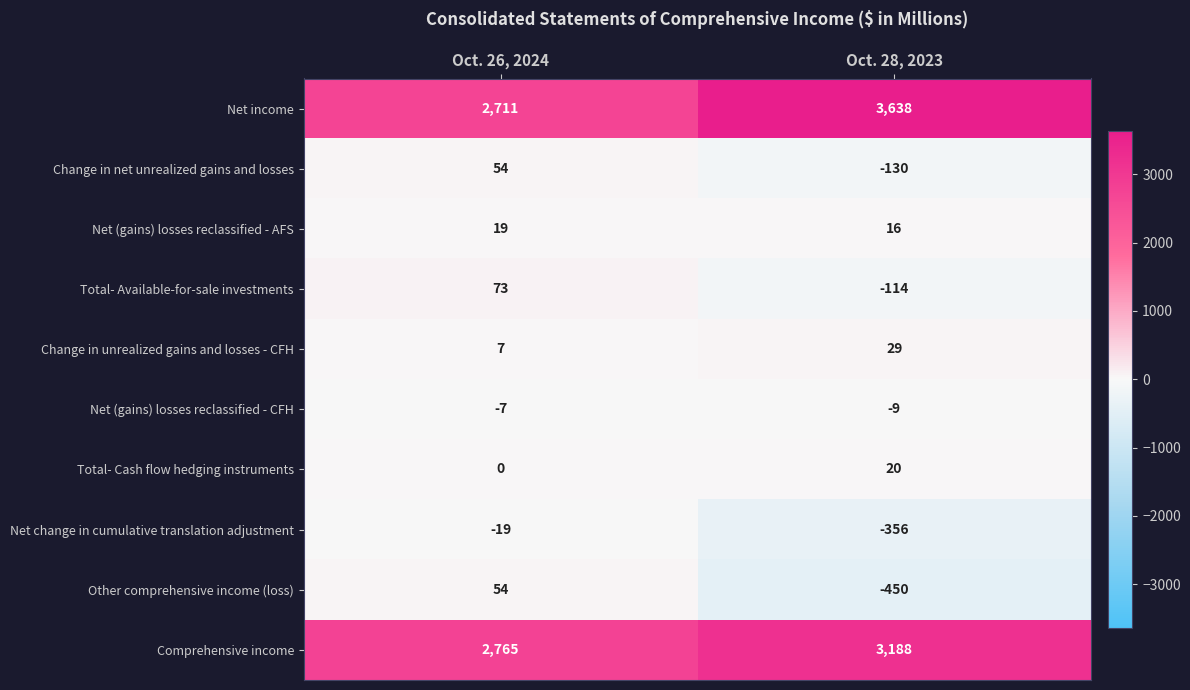

Which series has the widest spread of values?

Net income